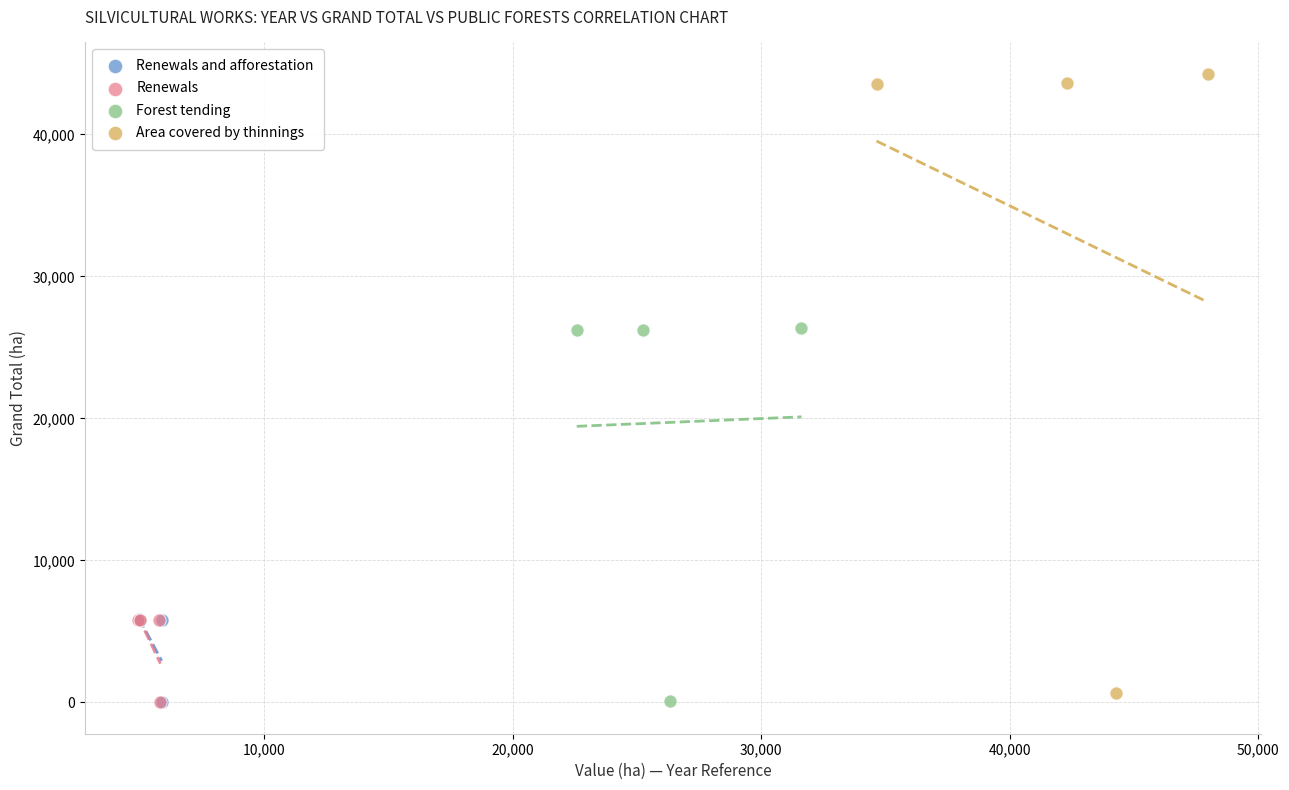

Which series has the widest spread of Y values?

Area covered by thinnings